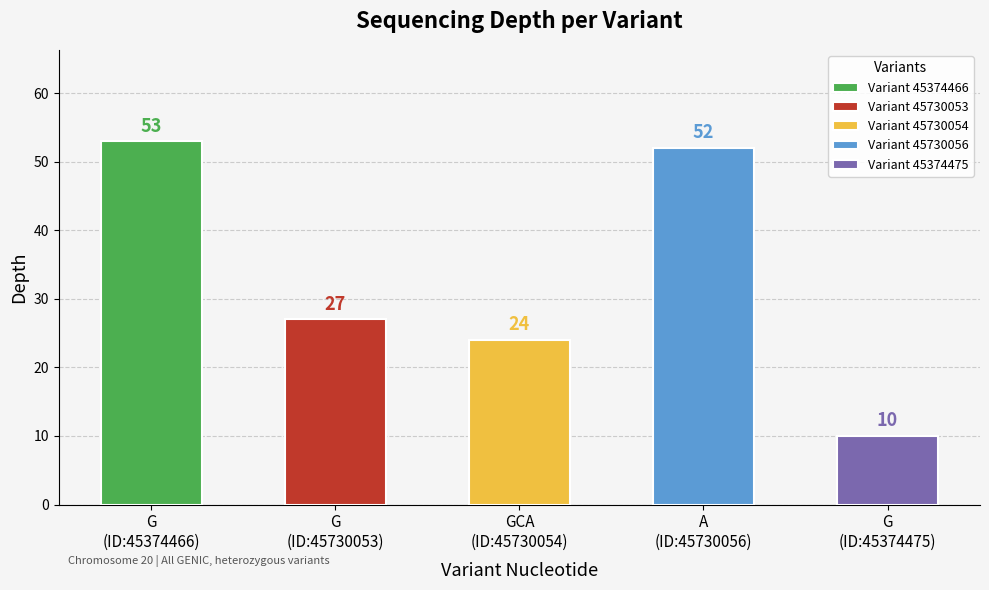

True or false: the data shows 27 at G.

True